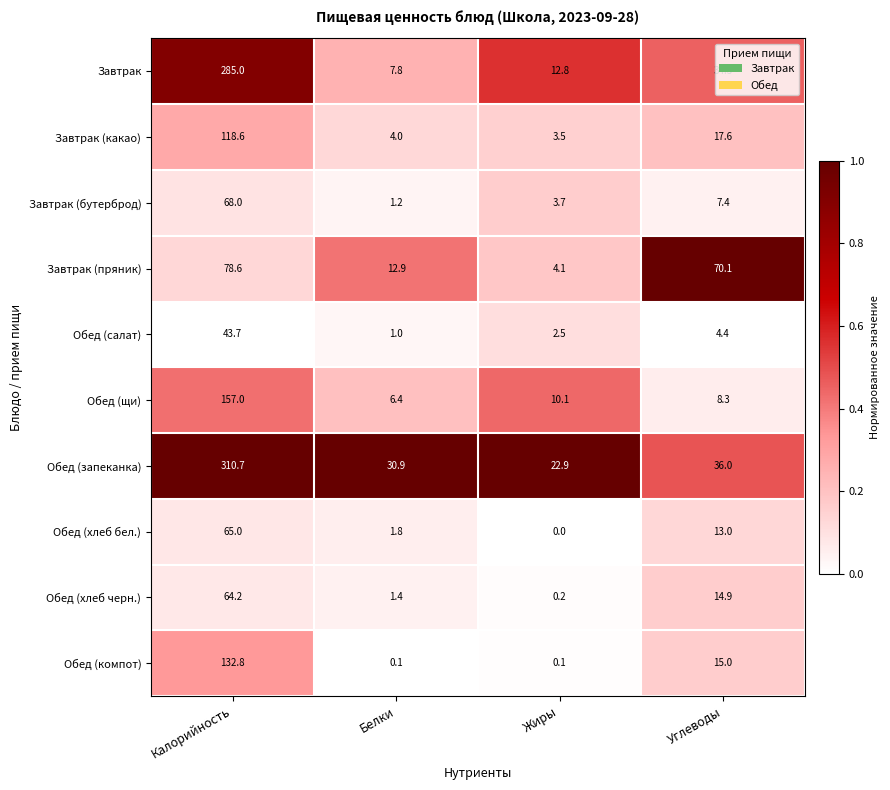

At which label is Обед (хлеб черн.) closest to 32?

Углеводы